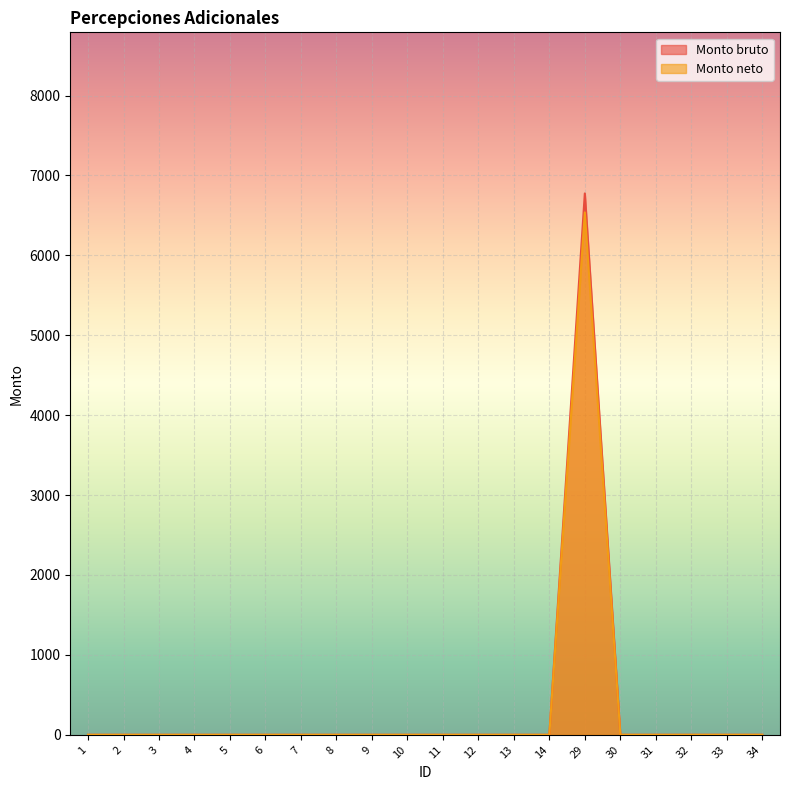

What is the sum of all Monto bruto values?

6774.9